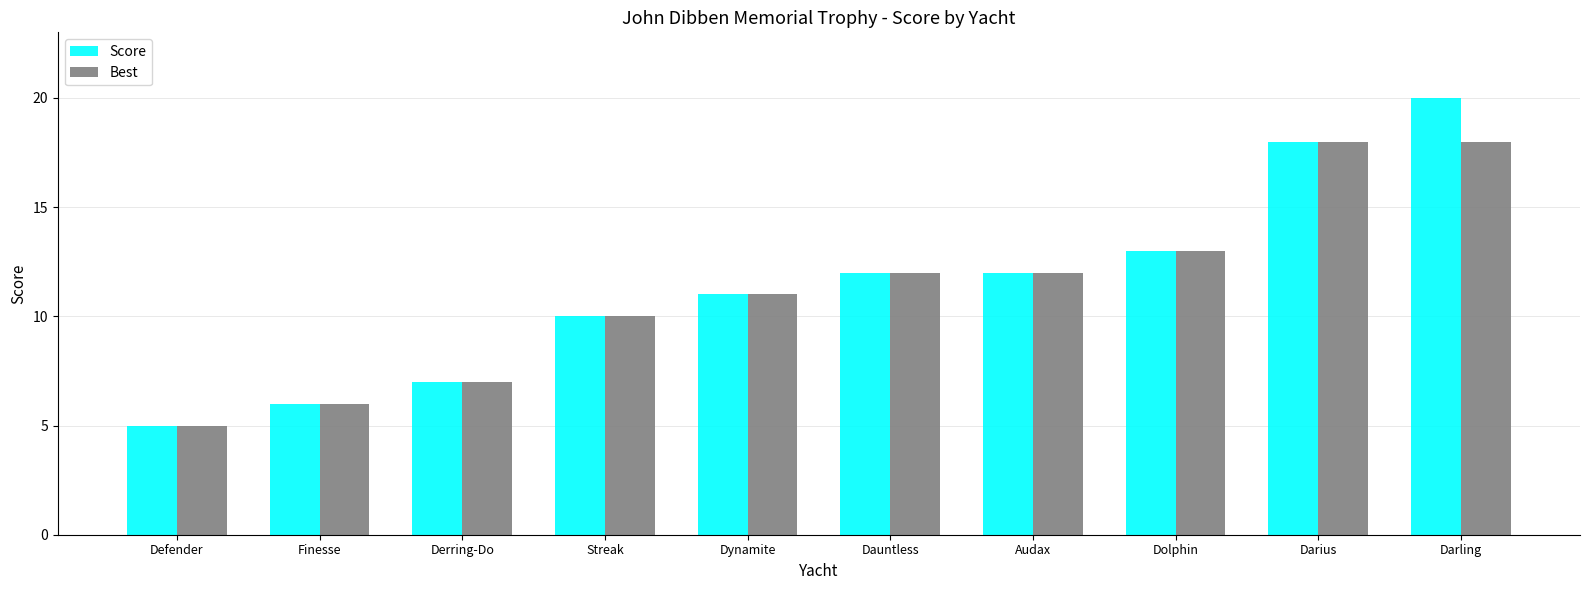

How many groups of bars are there?

10